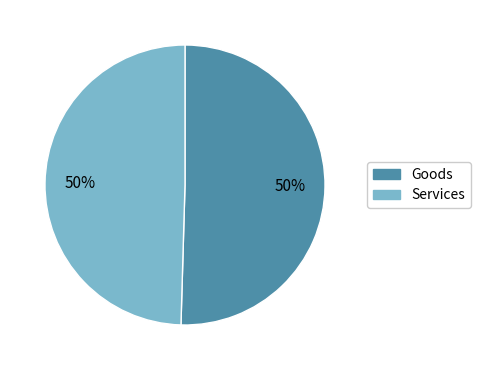

What is the ratio of the value at Services to the value at Goods?

1.0